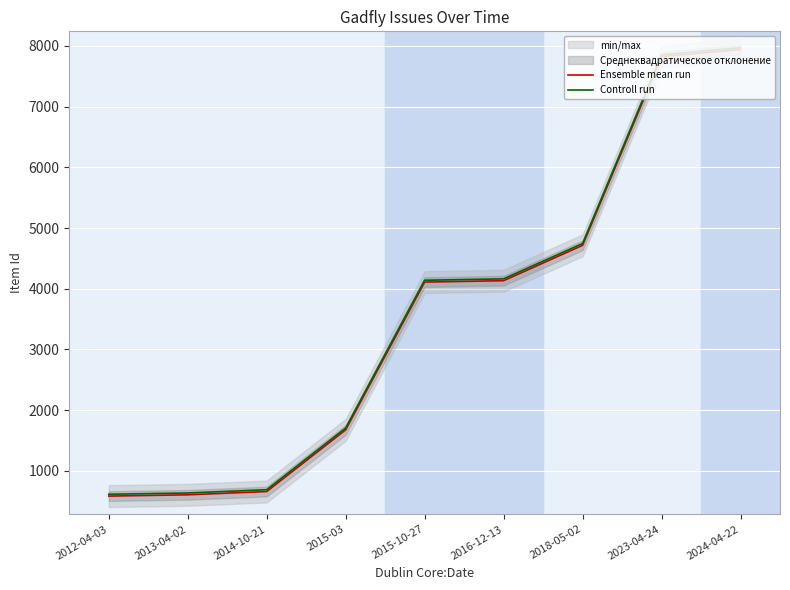

Which series has the largest total across all categories?

Controll run